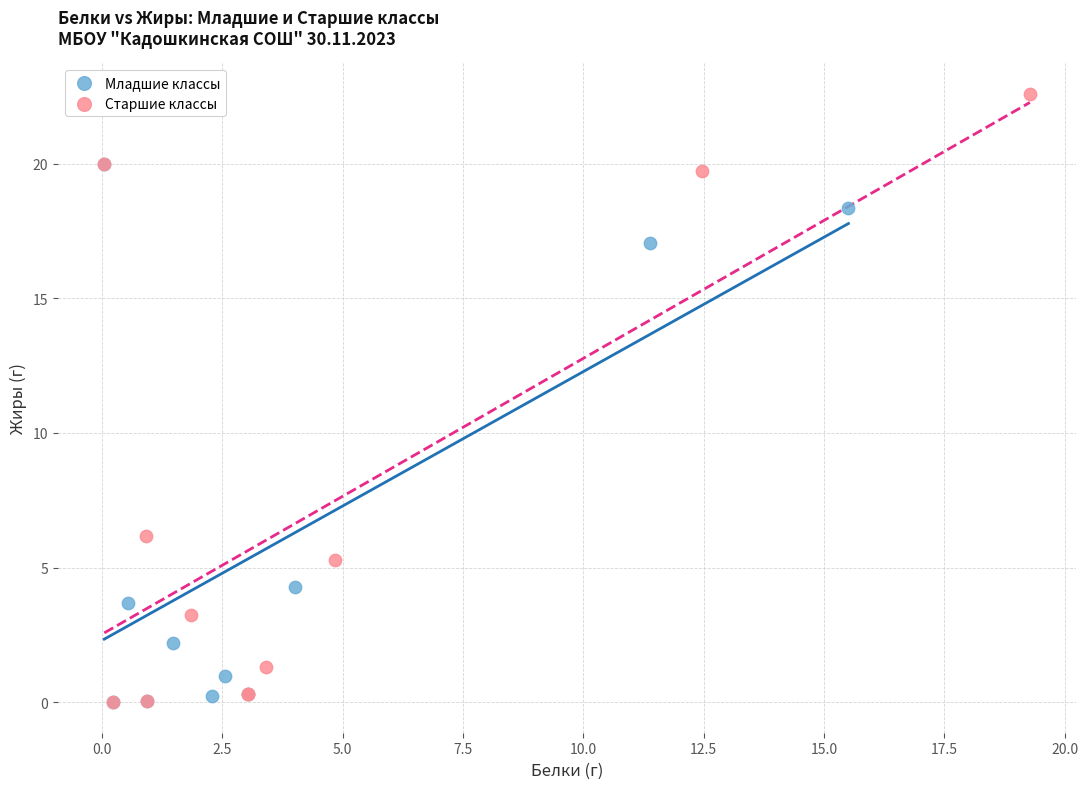

Which series contains the highest Y value?

Старшие классы